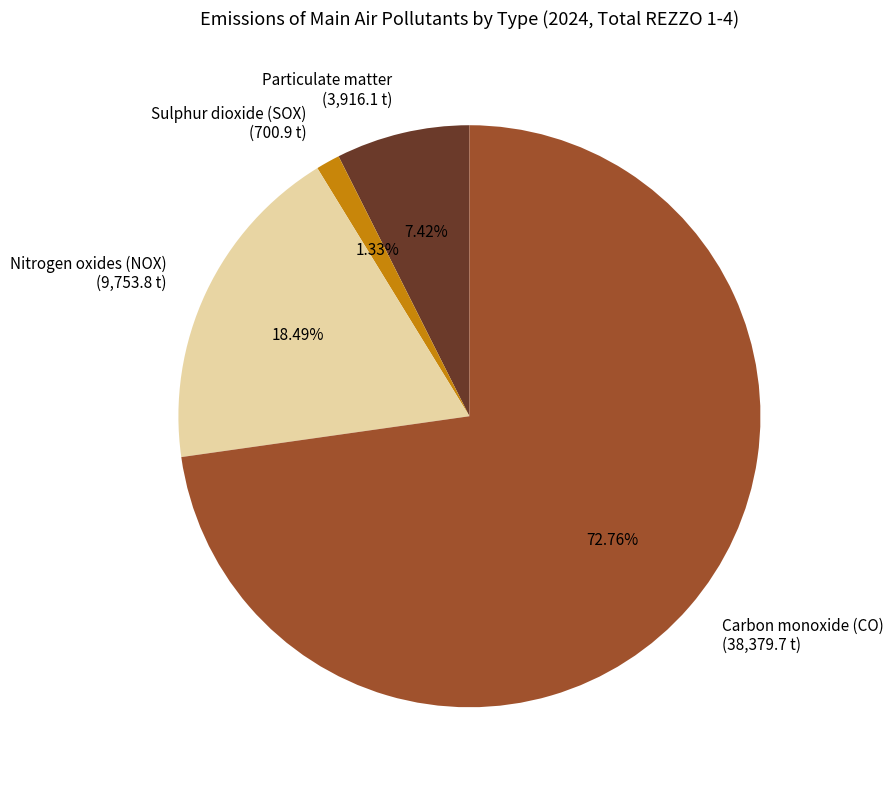

To the nearest percent, what percentage of the pie is Sulphur dioxide (SOX)?

1%